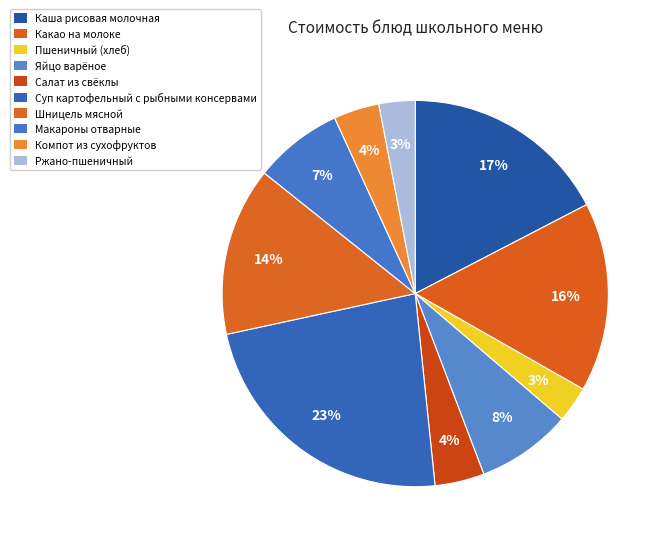

What portion of the pie excludes Какао на молоке?

84.1%